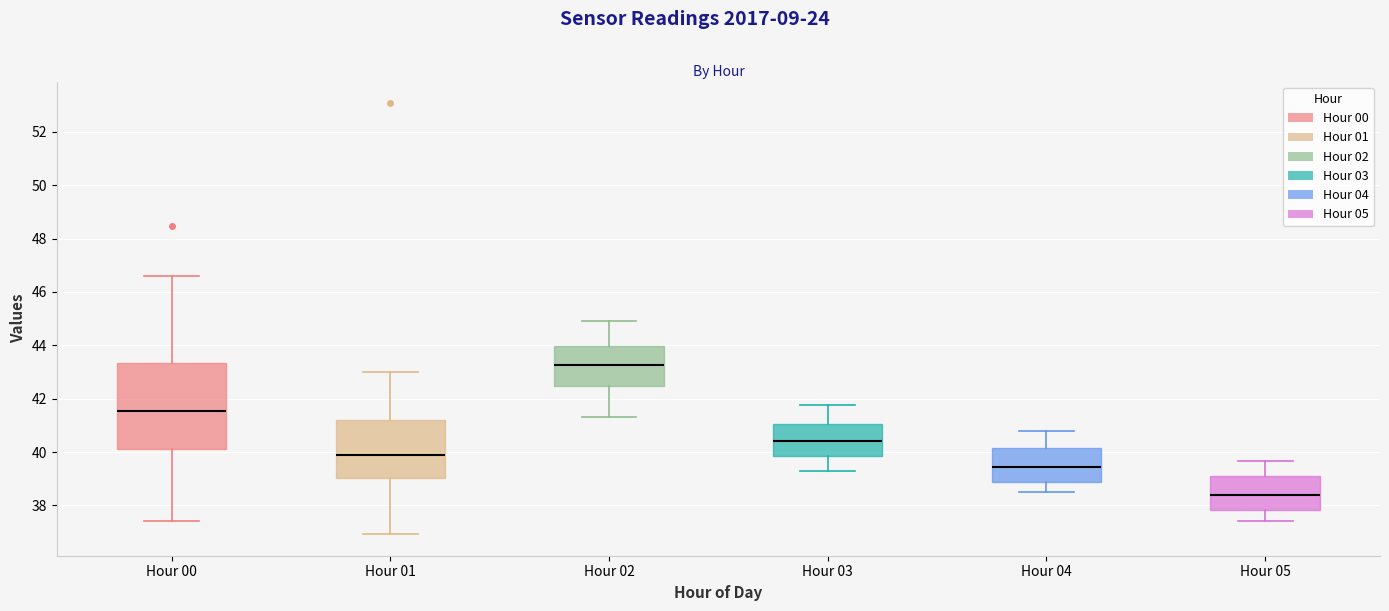

Where is the lower edge of the box for Hour 01 on the y-axis? The values are not printed on the chart, so give them approximately, as read against the axis.

39.0